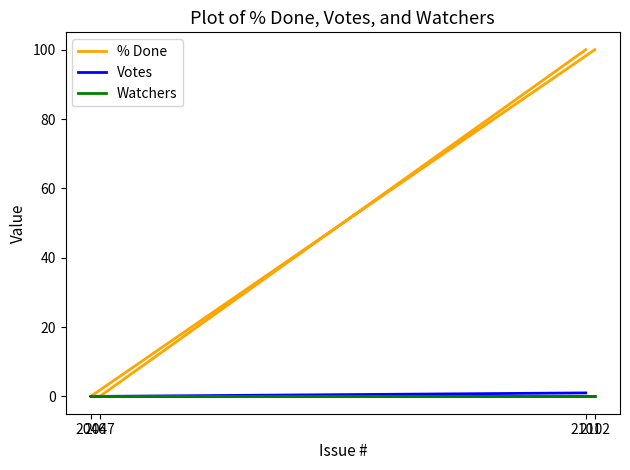

List the labels in order of % Done value, smallest first.

2046, 2047, 2102, 2101